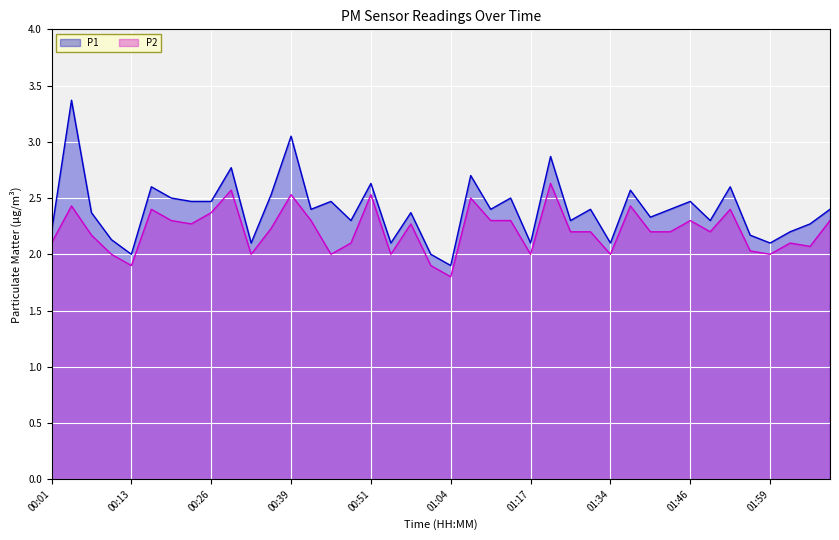

What position from the left is 00:57?

19